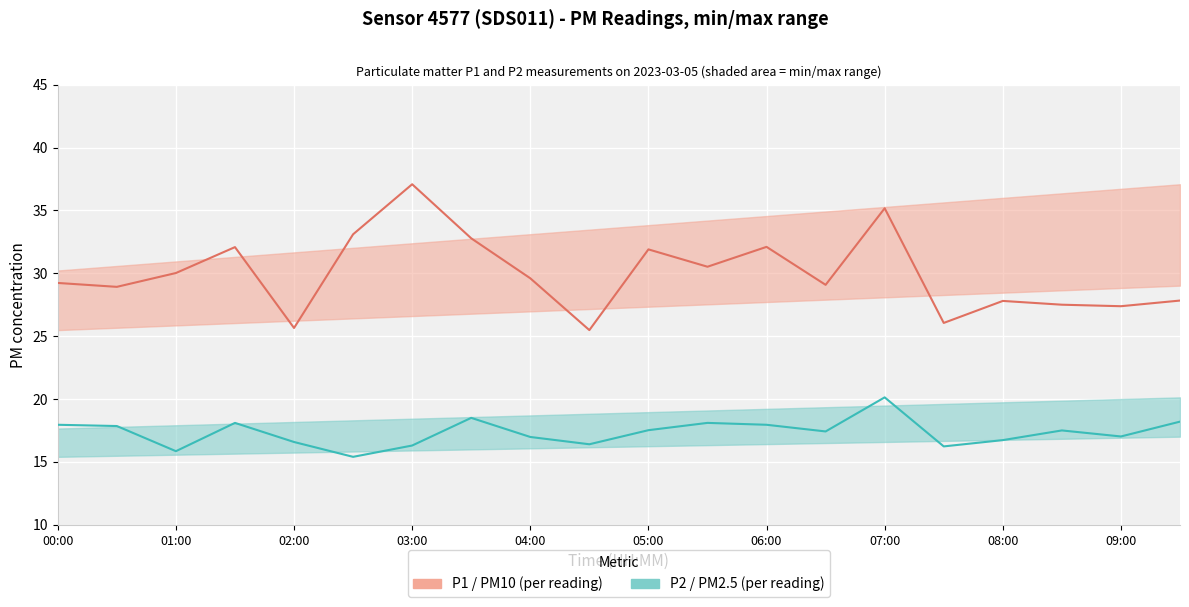

Where does the P2 (PM2.5) series first go above 17?

00:00